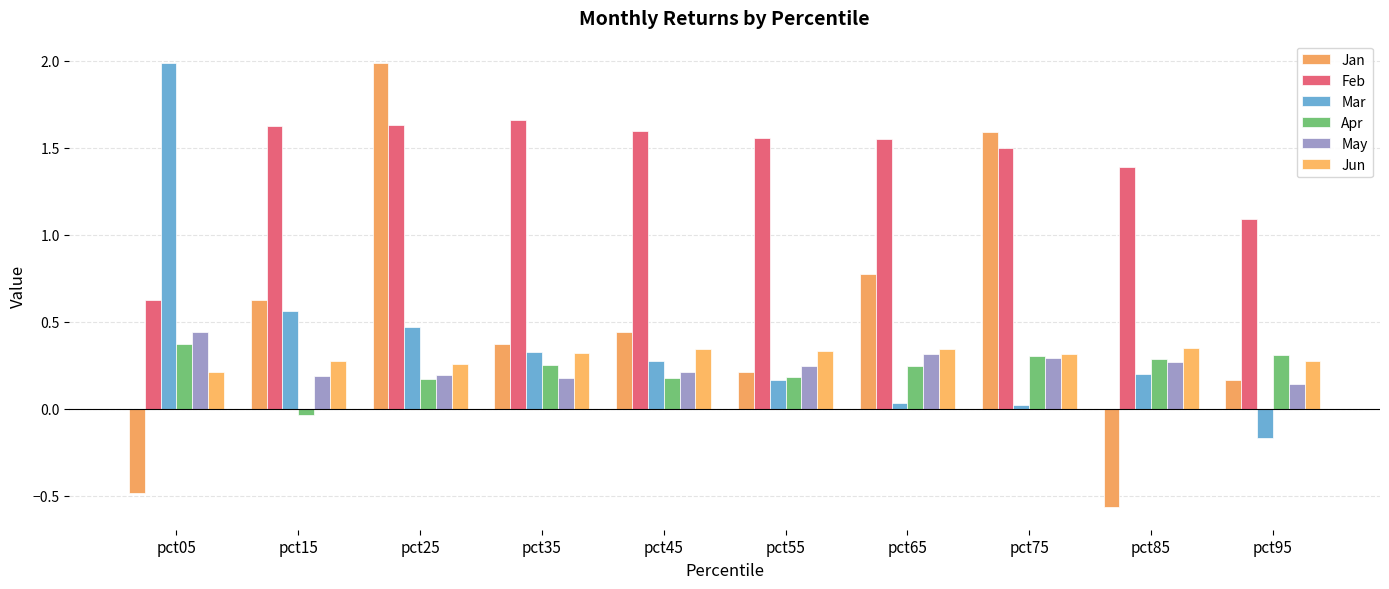

True or false: May has a value of 0.3 at pct65.

True